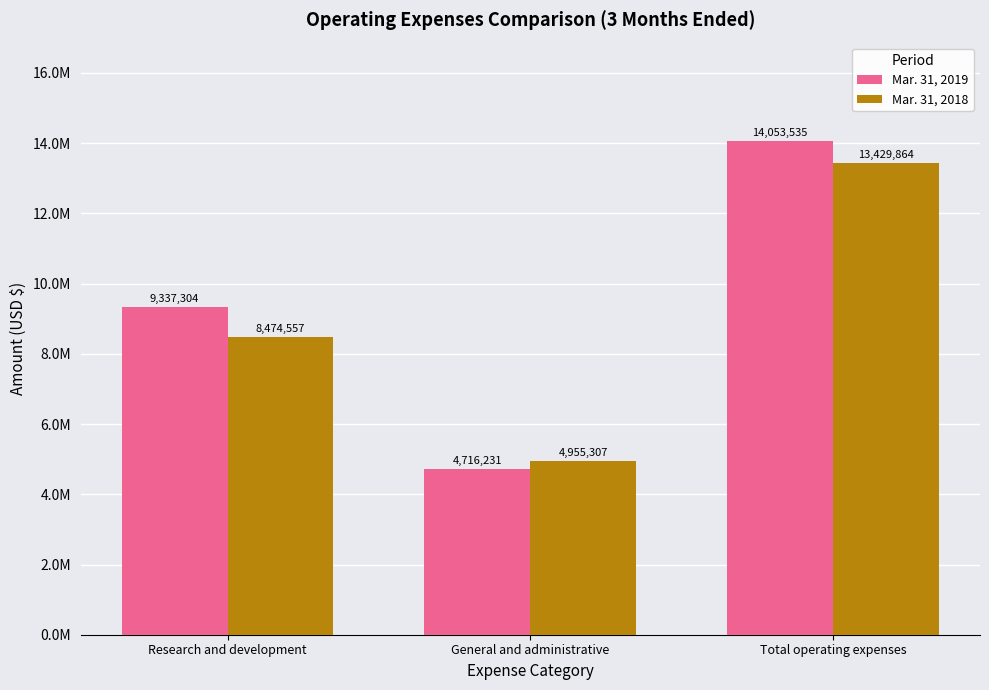

List the series in order of their peak value, lowest first.

Mar. 31, 2018, Mar. 31, 2019